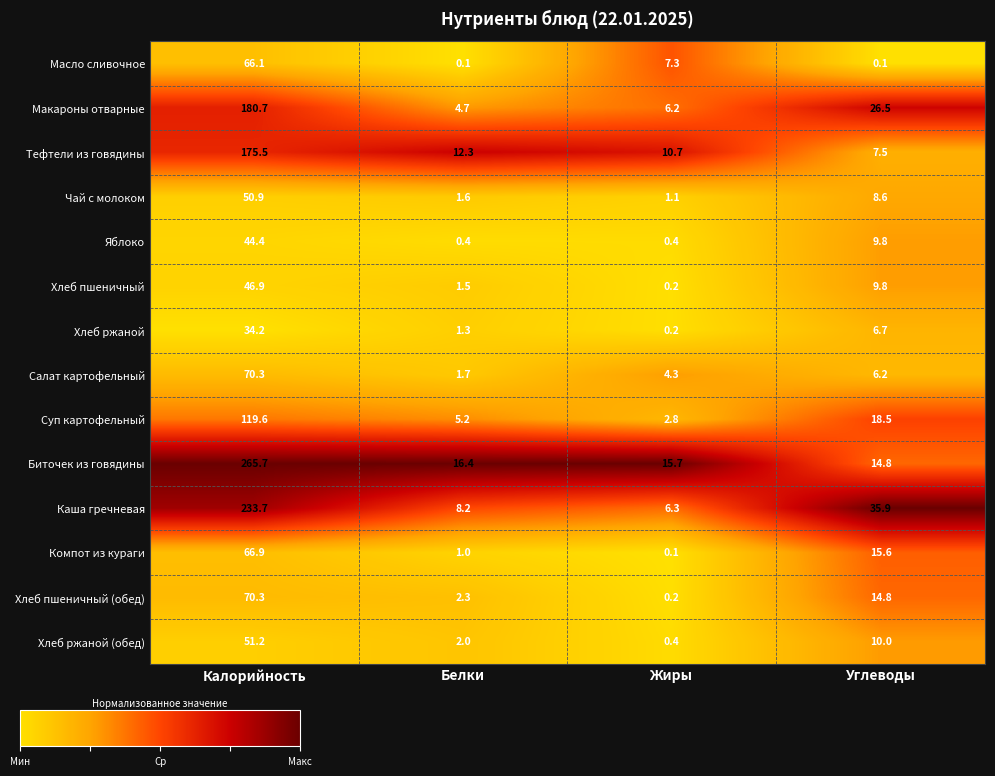

What is the average value of the Салат картофельный series?

20.6